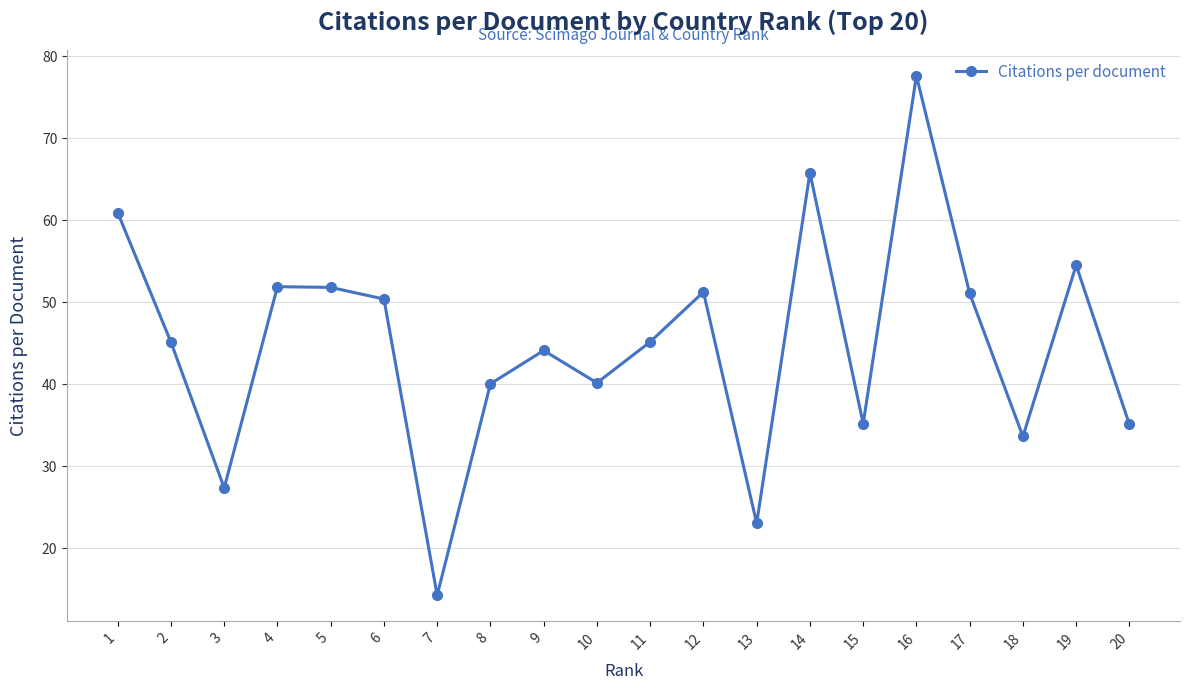

True or false: the data shows 71.2 at 2.

False